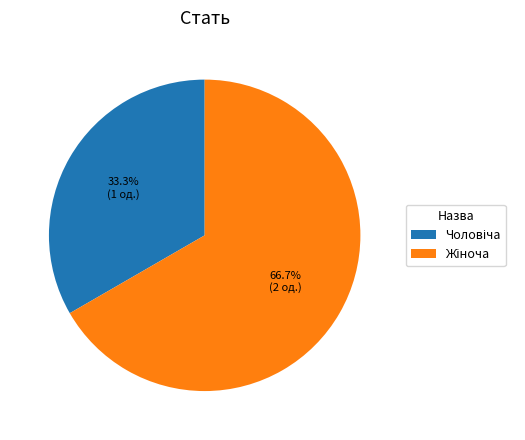

Is there a majority slice in this chart?

Yes